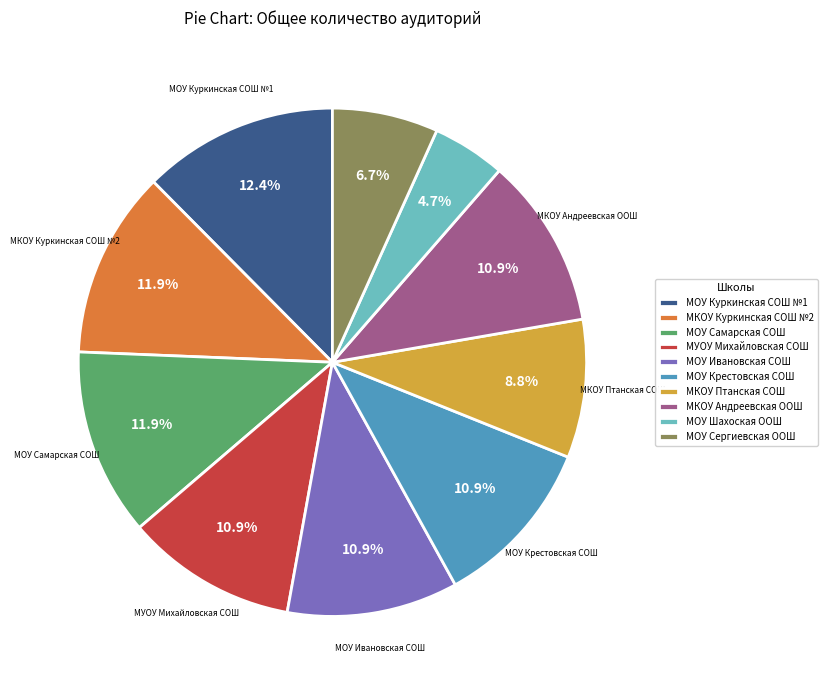

What is the smallest slice in the pie chart?

МОУ Шахоская ООШ